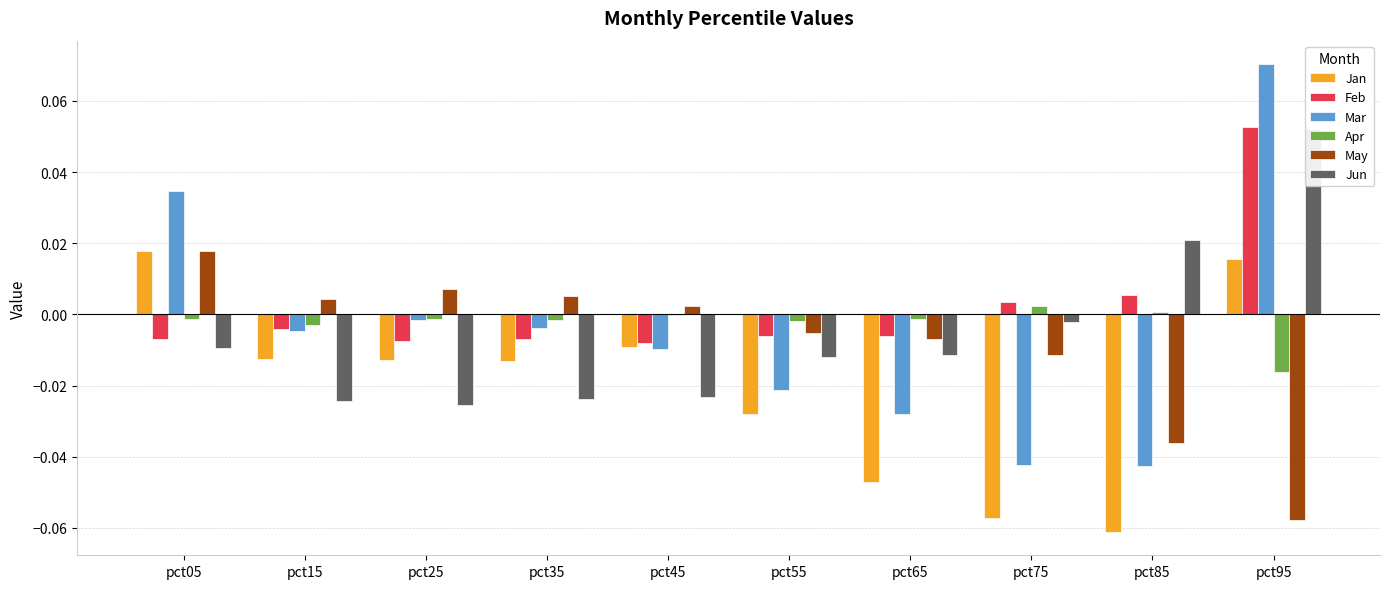

Which category has the highest value across all series?

pct95